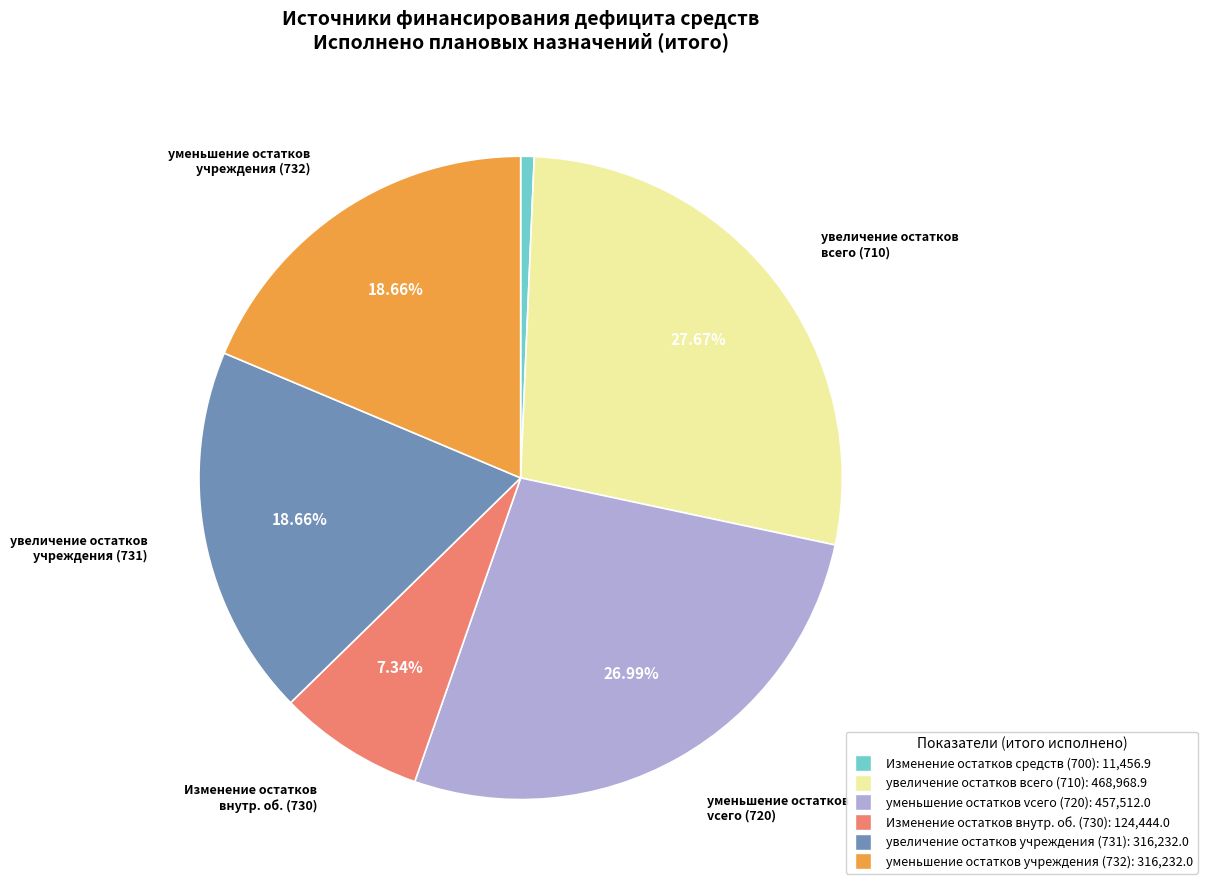

Does any single category account for the majority?

No